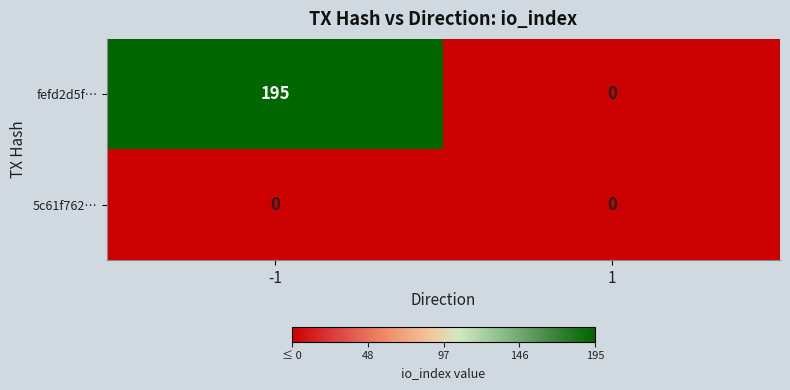

Reading left to right, transcribe all the data shown in this chart.

fefd2d5f…: -1=195	1=0
5c61f762…: -1=0	1=0